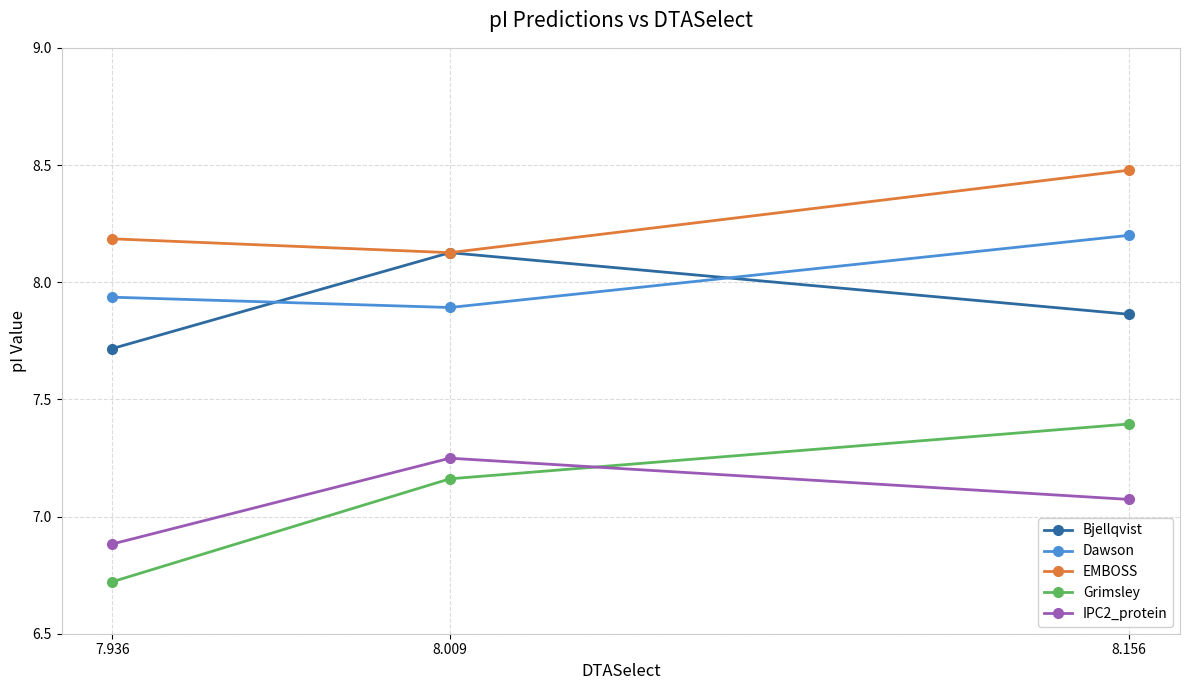

The EMBOSS series shows 8.2 at 7.936. True or false?

True